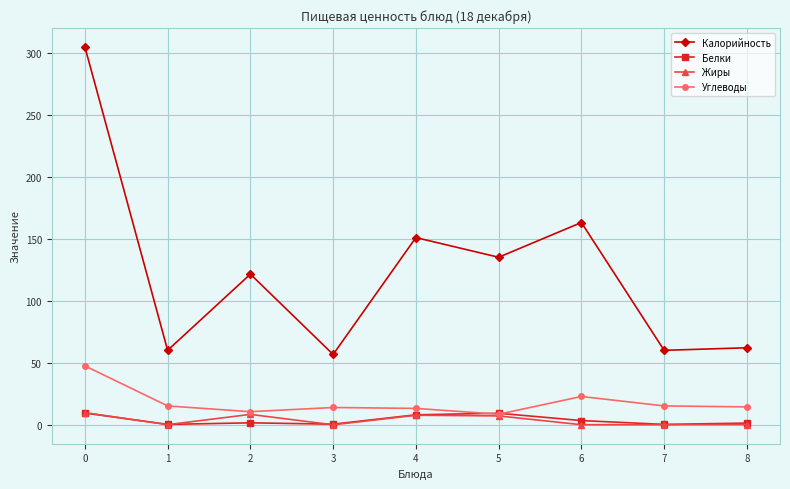

True or false: Жиры has a value of 0.1 at 7.

True